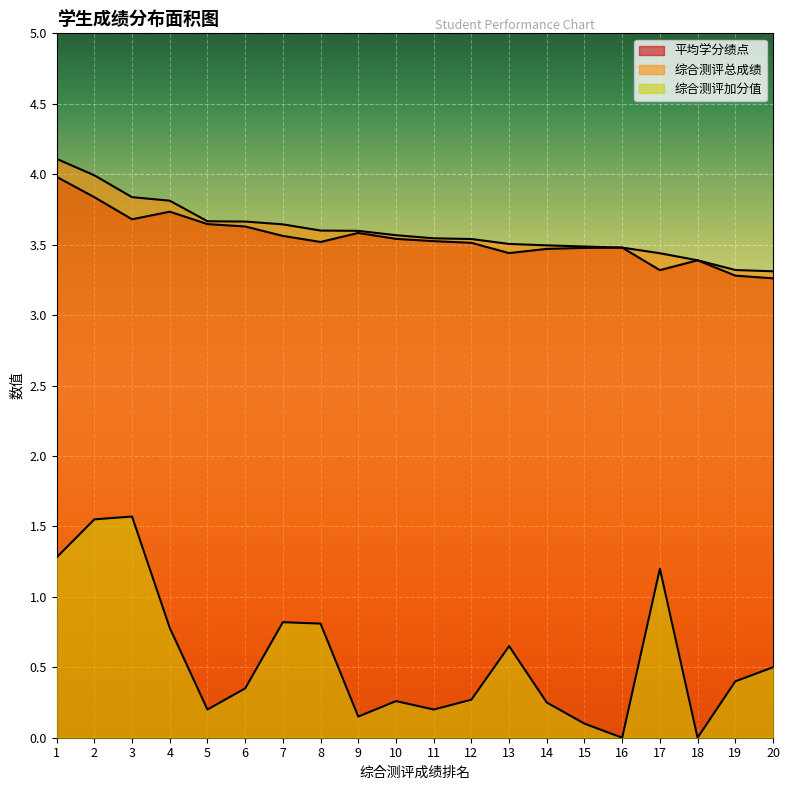

At how many categories does at least one series exceed 3?

20